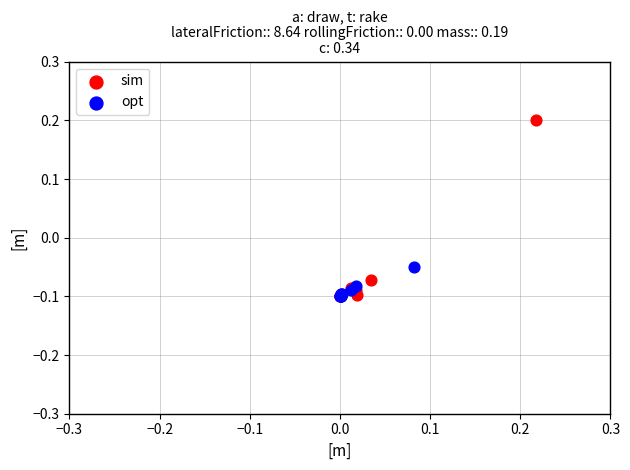

What are all the series names shown in the legend?

sim, opt